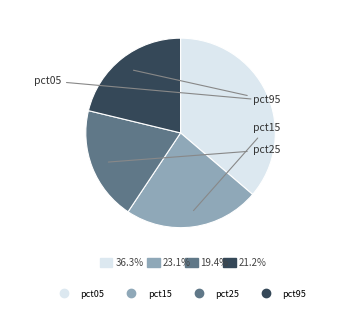

Is there any slice that represents more than half of the pie?

No